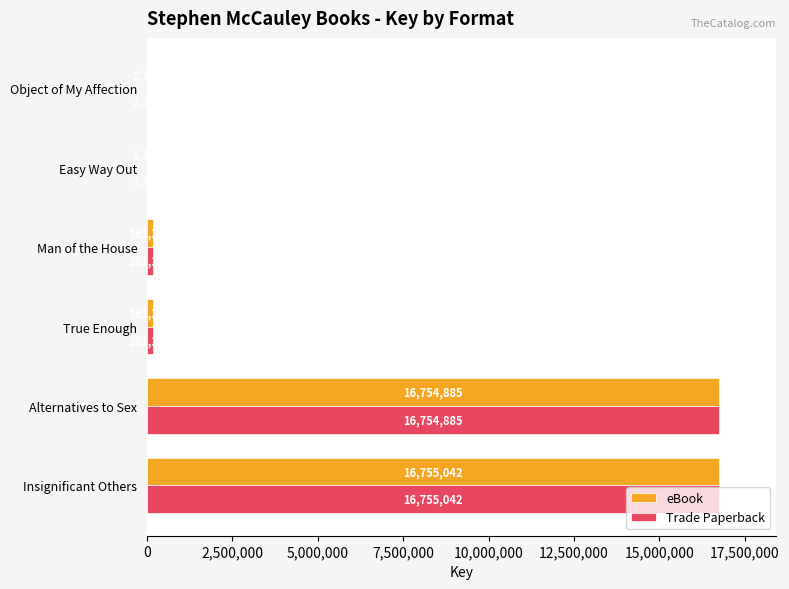

What is the sum of all Trade Paperback values?

33836568